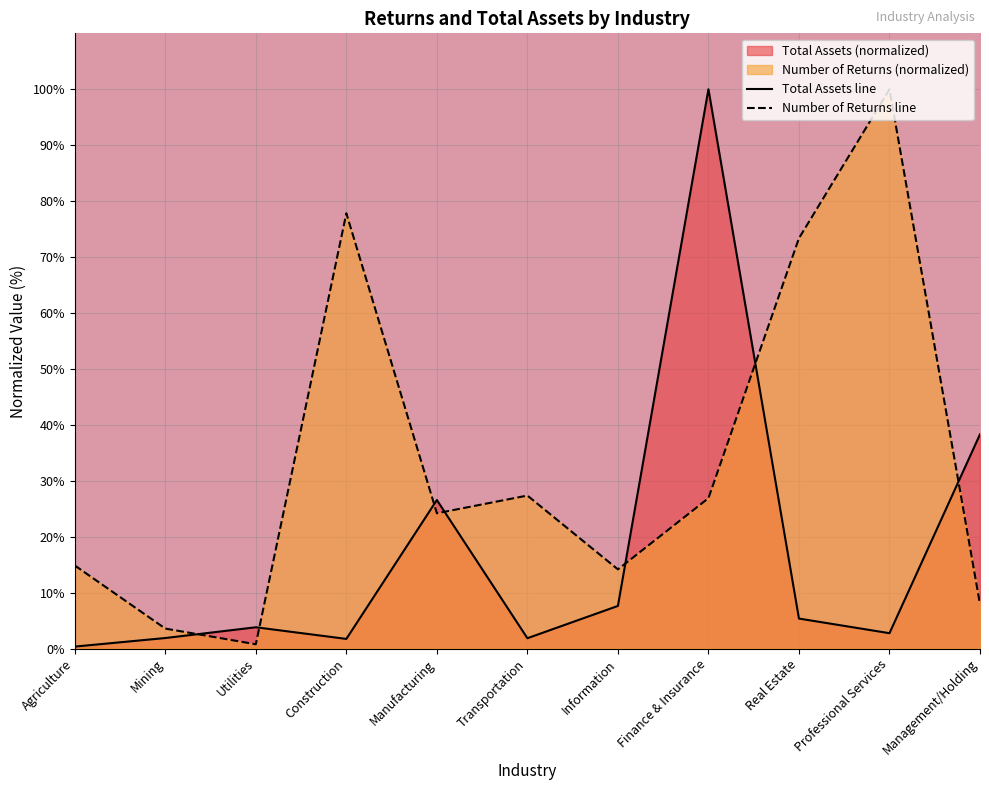

What is the total value across all series at Professional Services?

102.7